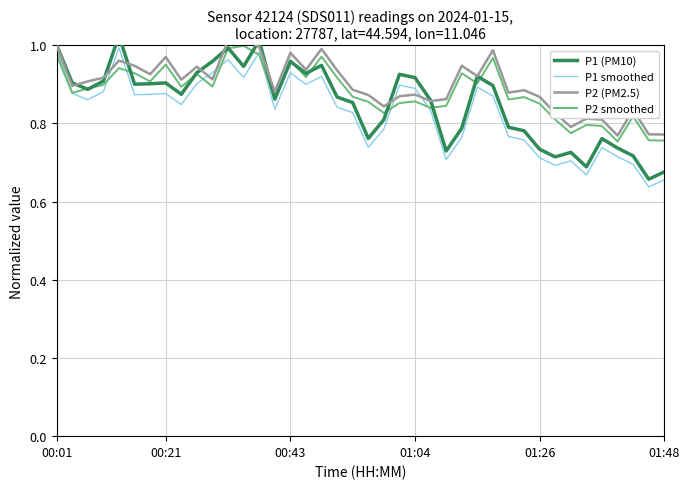

True or false: P1 smoothed has a value of 0.3 at 01:48.

False